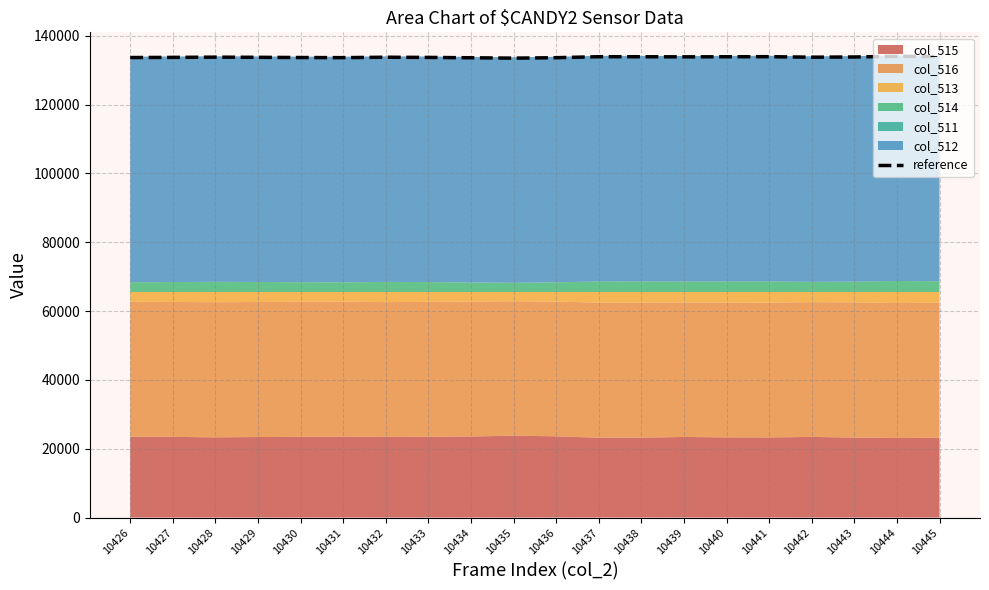

What is the maximum value shown in the chart?

134017.0